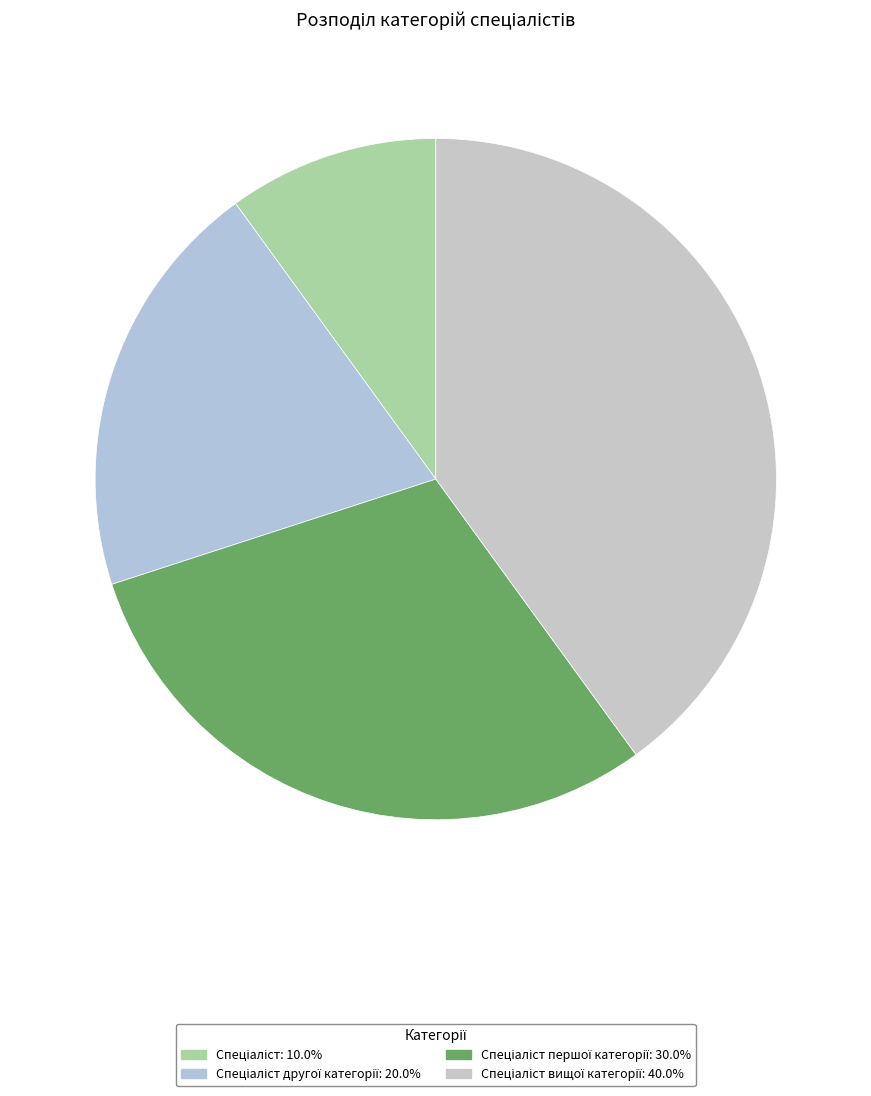

To the nearest percent, what is the difference between the largest and smallest slice percentages?

30%